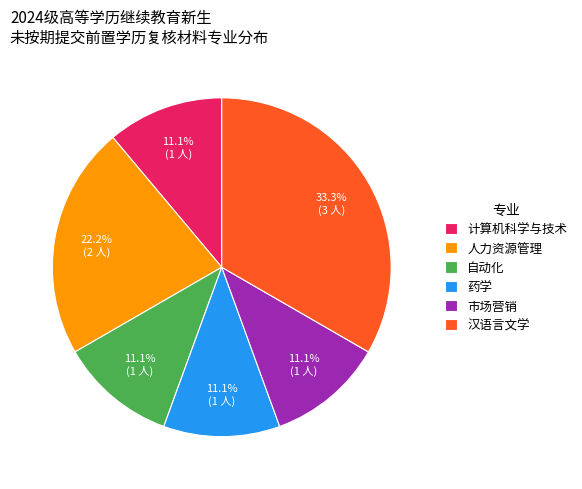

Which category has the biggest portion of the pie?

汉语言文学